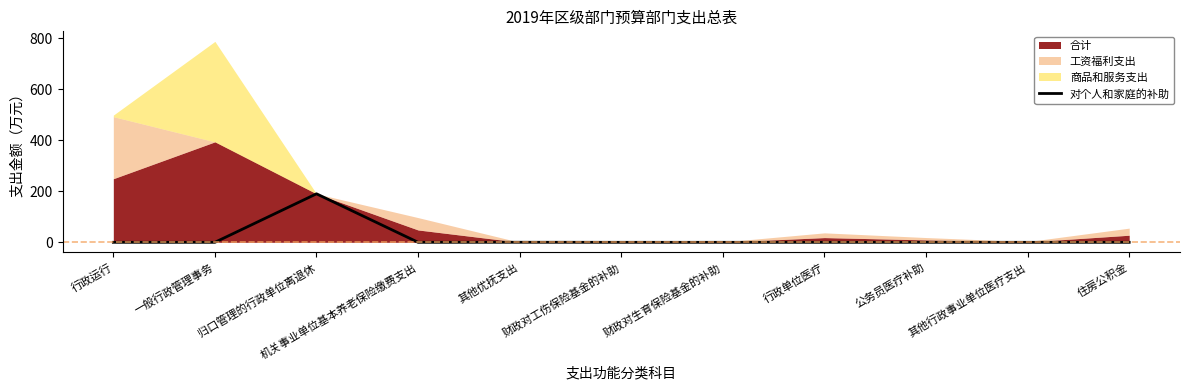

What is the sum of the values at 其他行政事业单位医疗支出 and 归口管理的行政单位离退休?

190.0